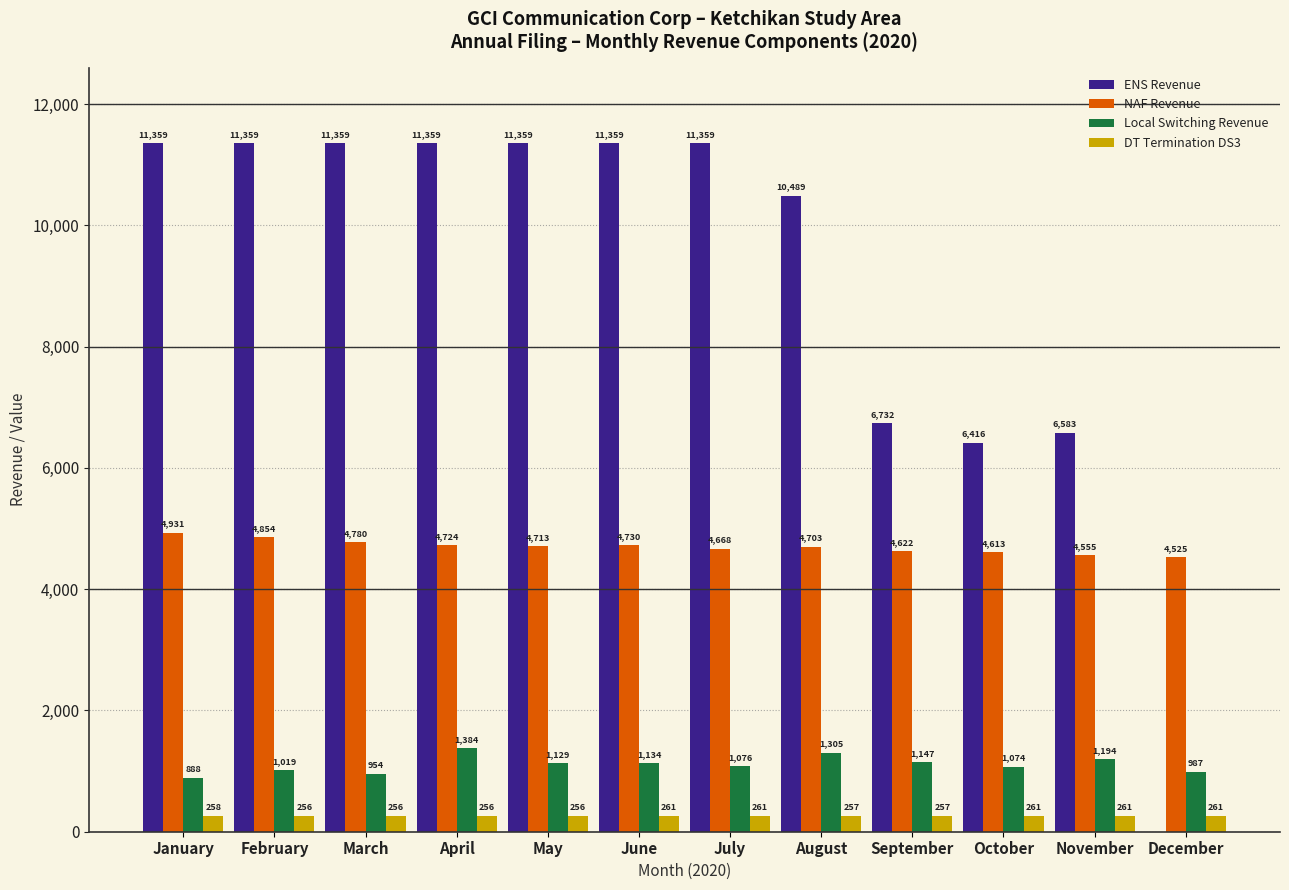

Which series has the largest range (max minus min)?

ENS Revenue